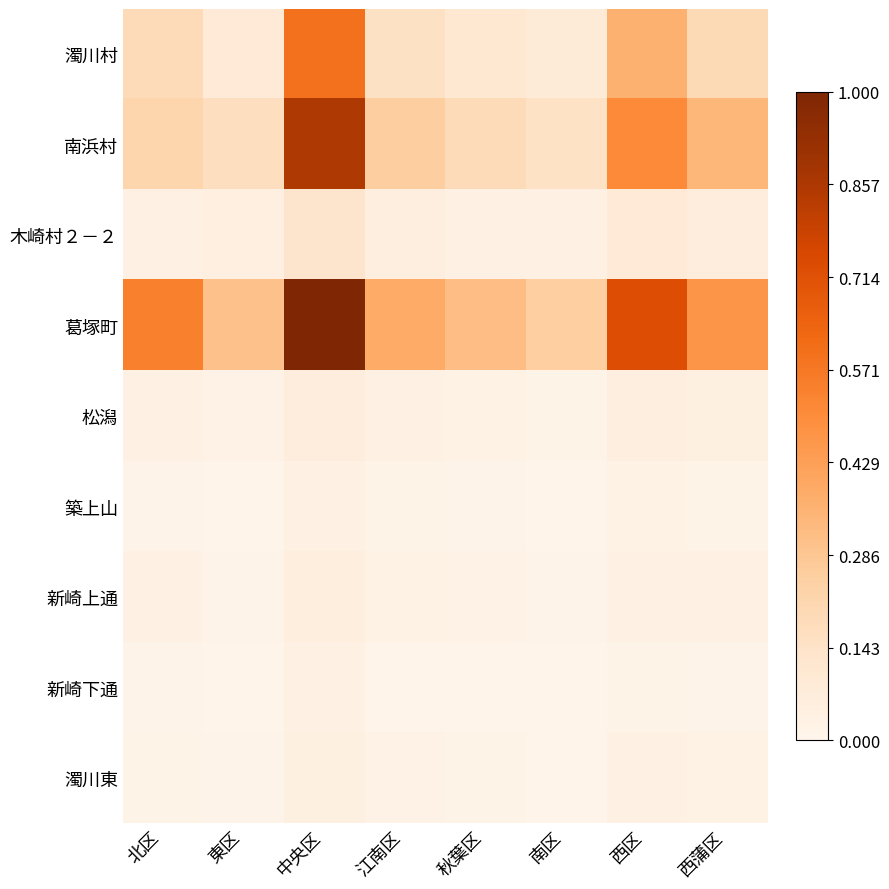

Reading left to right, transcribe all the data shown in this chart.

濁川村: 北区=0.2	東区=0.1	中央区=0.6	江南区=0.1	秋葉区=0.1	南区=0.1	西区=0.4	西蒲区=0.2
南浜村: 北区=0.2	東区=0.2	中央区=0.9	江南区=0.3	秋葉区=0.2	南区=0.1	西区=0.5	西蒲区=0.3
木崎村２－２: 北区=0.0	東区=0.0	中央区=0.1	江南区=0.1	秋葉区=0.0	南区=0.0	西区=0.1	西蒲区=0.1
葛塚町: 北区=0.5	東区=0.3	中央区=1.0	江南区=0.4	秋葉区=0.3	南区=0.3	西区=0.7	西蒲区=0.5
松潟: 北区=0.0	東区=0.0	中央区=0.1	江南区=0.0	秋葉区=0.0	南区=0.0	西区=0.1	西蒲区=0.0
築上山: 北区=0.0	東区=0.0	中央区=0.0	江南区=0.0	秋葉区=0.0	南区=0.0	西区=0.0	西蒲区=0.0
新崎上通: 北区=0.0	東区=0.0	中央区=0.1	江南区=0.0	秋葉区=0.0	南区=0.0	西区=0.0	西蒲区=0.0
新崎下通: 北区=0.0	東区=0.0	中央区=0.0	江南区=0.0	秋葉区=0.0	南区=0.0	西区=0.0	西蒲区=0.0
濁川東: 北区=0.0	東区=0.0	中央区=0.0	江南区=0.0	秋葉区=0.0	南区=0.0	西区=0.0	西蒲区=0.0